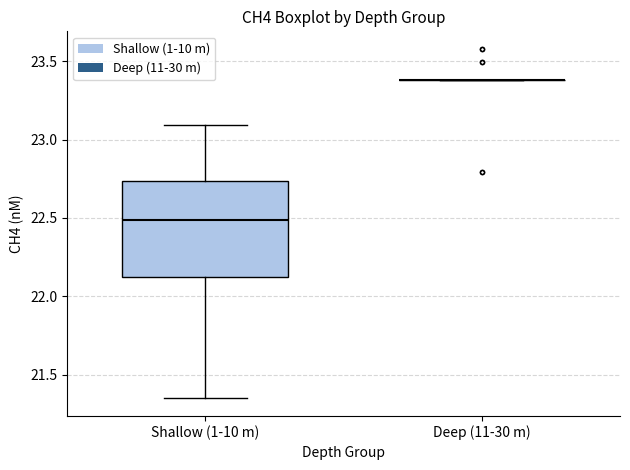

Reading left to right, transcribe this box plot: for each box, give where its median line is, the range the box spans, and where its two whiskers end, as read against the y-axis. The values are not printed on the chart, so give them approximately, as read against the axis.

Shallow (1-10 m): median 22.50, box 22.10 to 22.75, whiskers 21.35 to 23.10
Deep (11-30 m): box collapsed to a line at 23.40, whiskers 23.40 to 23.40